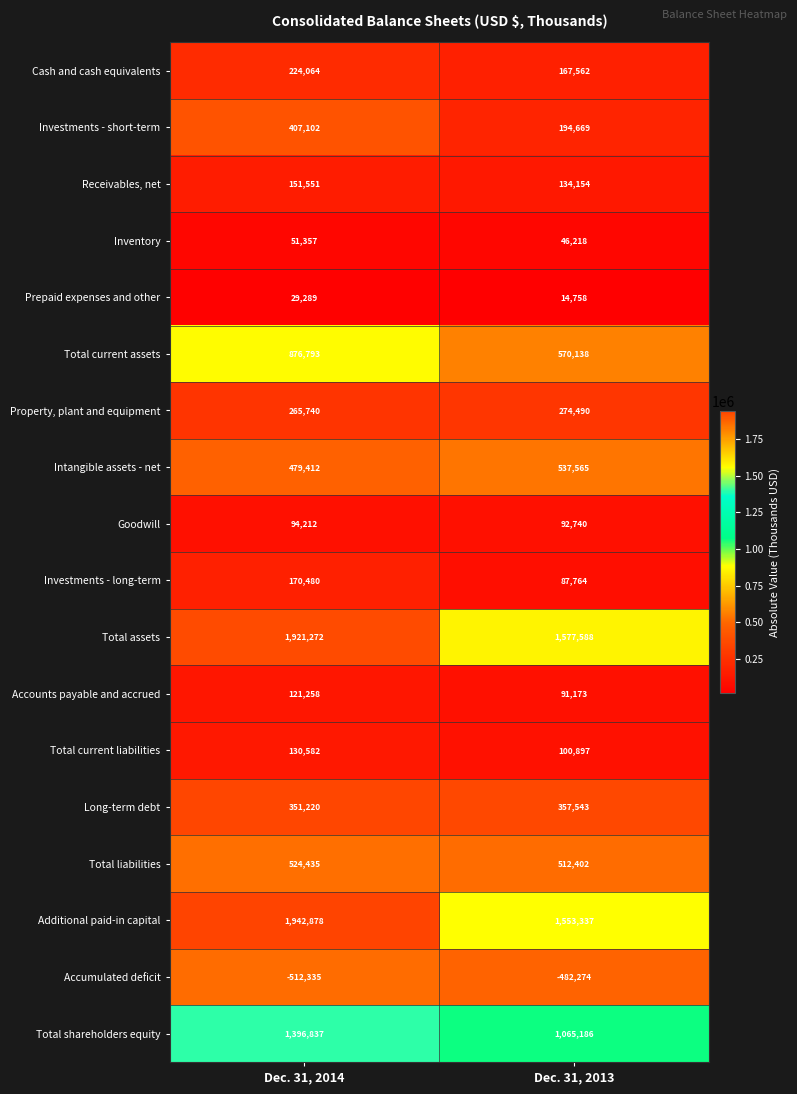

What is the difference between the maximum and minimum values in the Accounts payable and accrued series?

30085